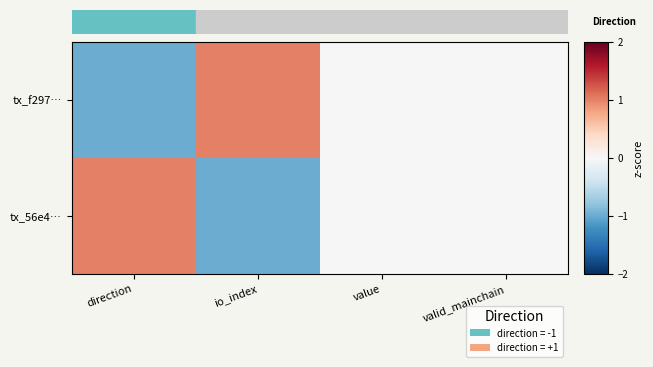

List the series in order of their peak value, highest first.

tx_f297…, tx_56e4…